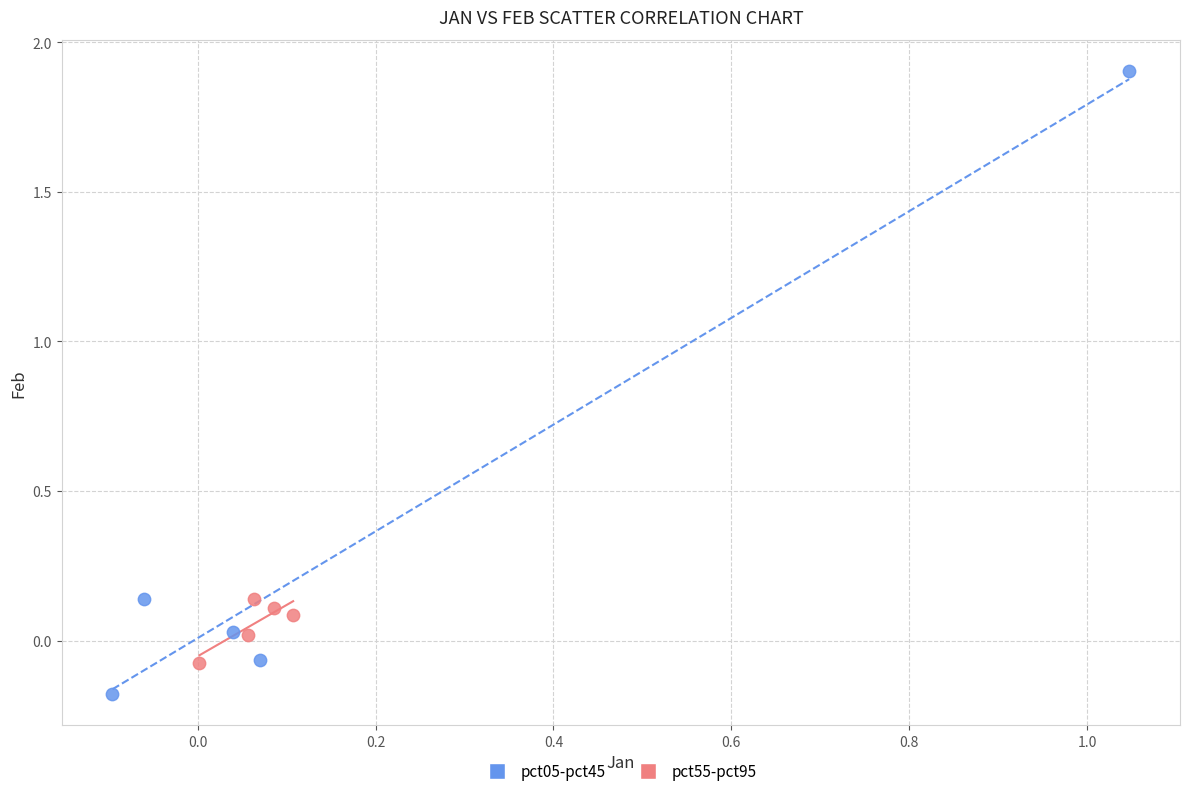

Which series contains the highest Y value?

pct05-pct45